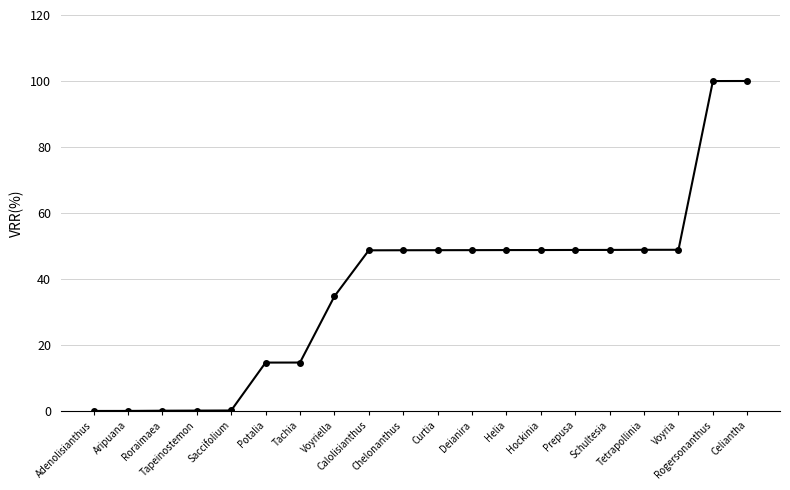

Is it true that the value at Potalia is 14.7?

True